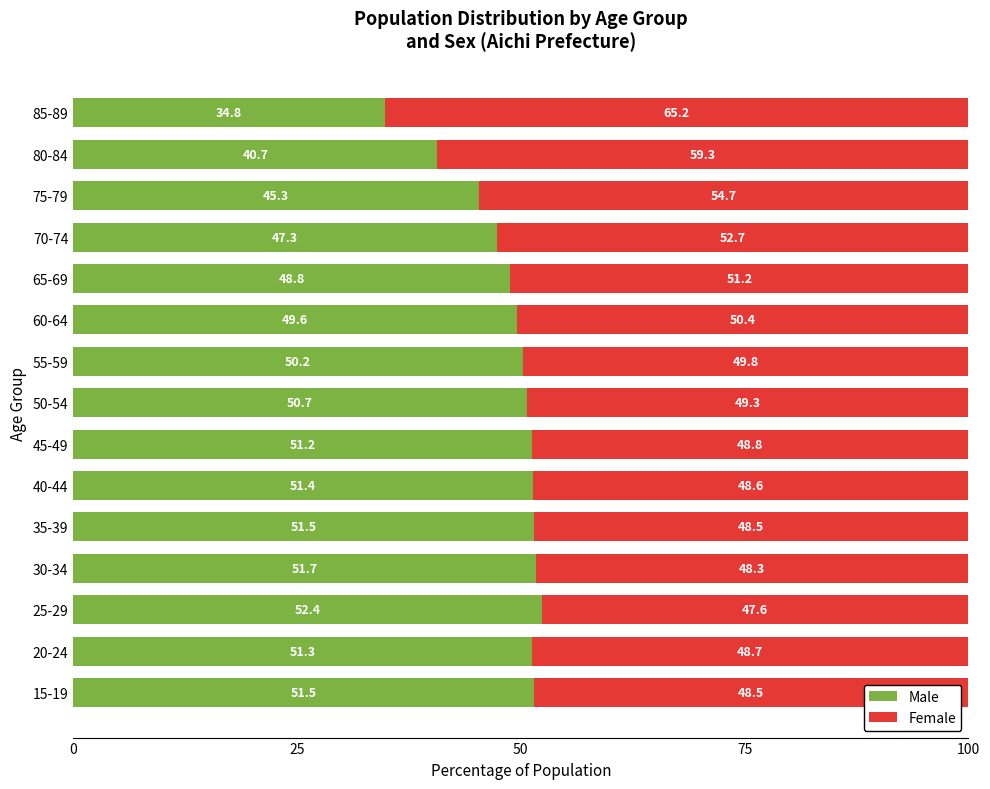

Is it true that Male equals 49.6 at 60-64?

True